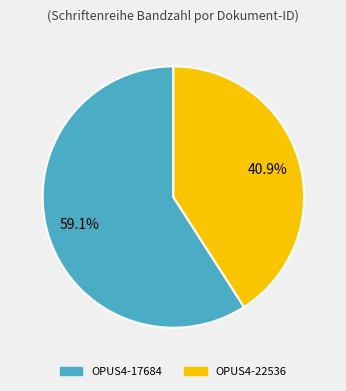

To the nearest percent, what is the difference between the OPUS4-17684 and OPUS4-22536 slice percentages?

18%